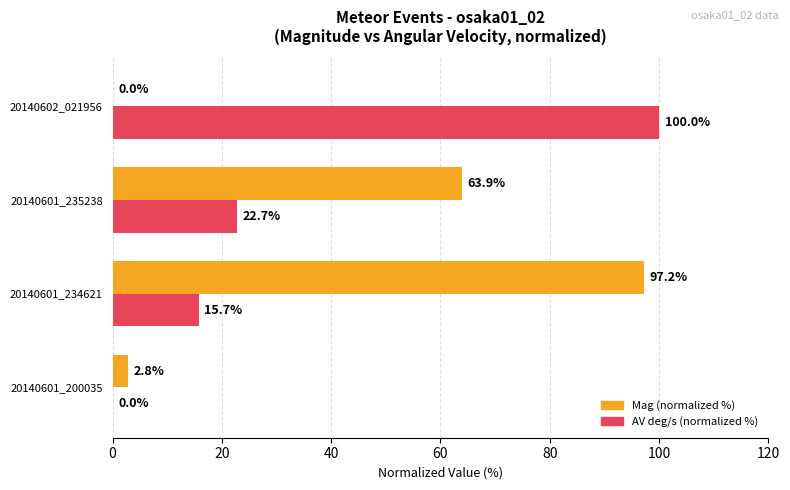

At which category is the sum across all series the highest?

20140601_234621